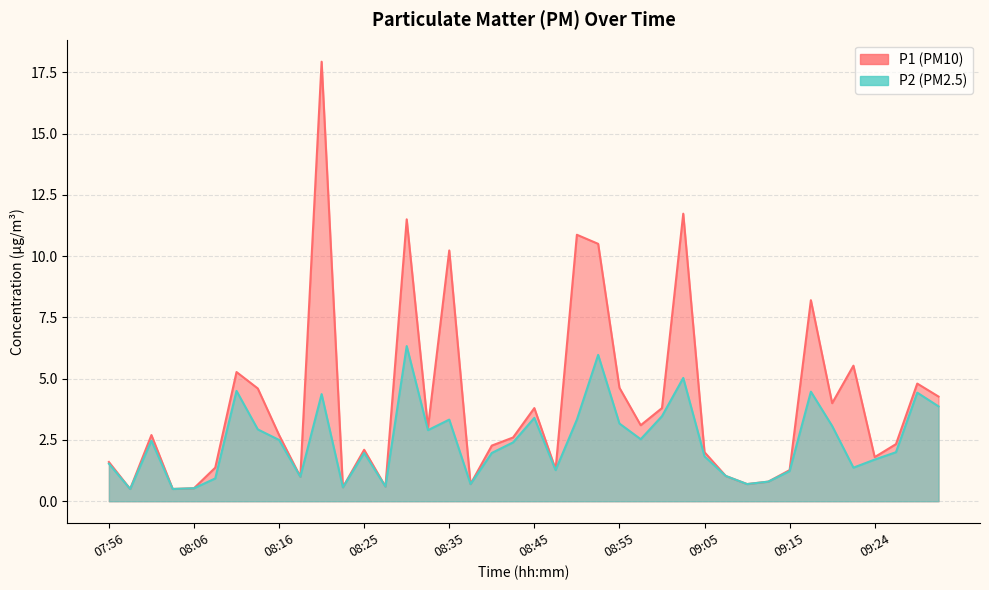

Which series has the largest range (max minus min)?

P1